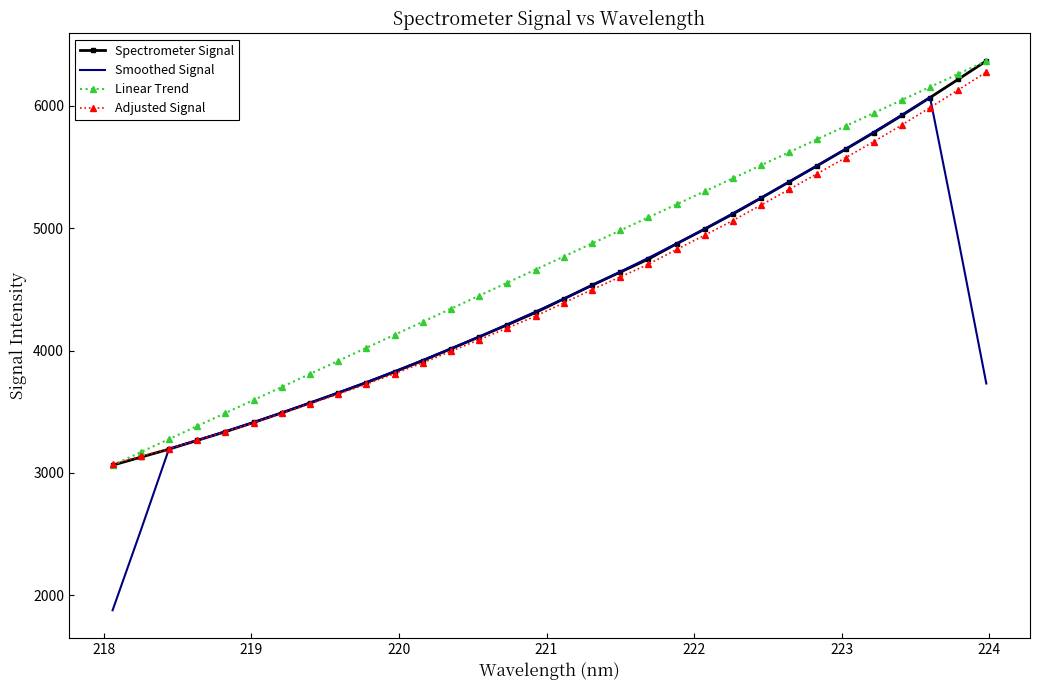

What is the maximum value for Smoothed Signal?

6070.6